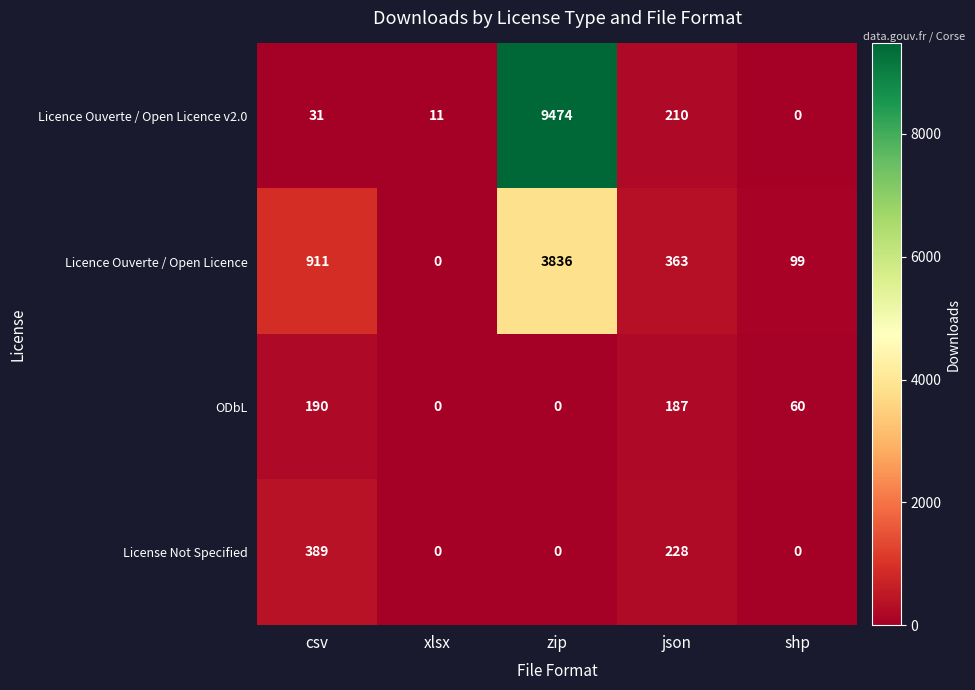

Is the value of ODbL at zip greater than the value of Licence Ouverte / Open Licence at json?

No